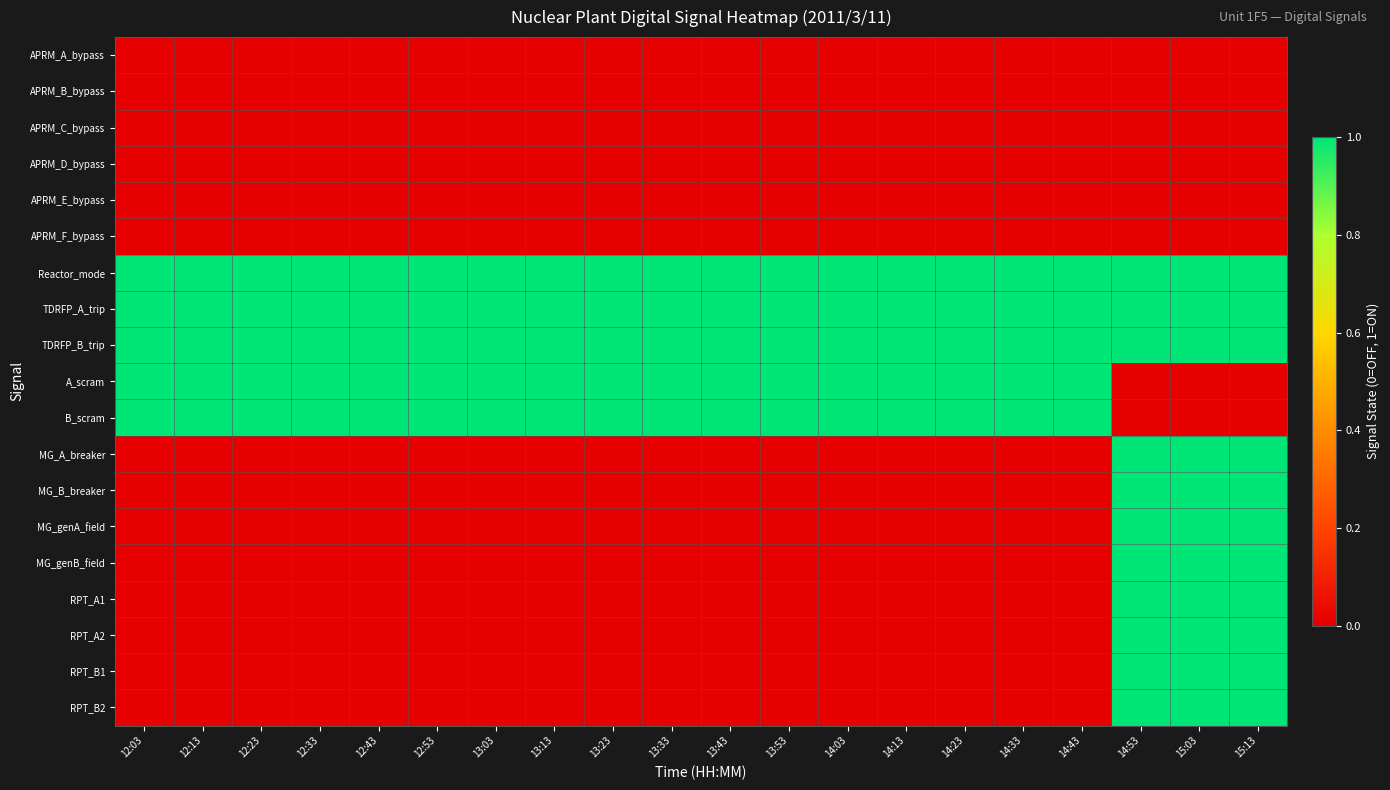

Between 12:13 and 13:43, which is larger?

12:13